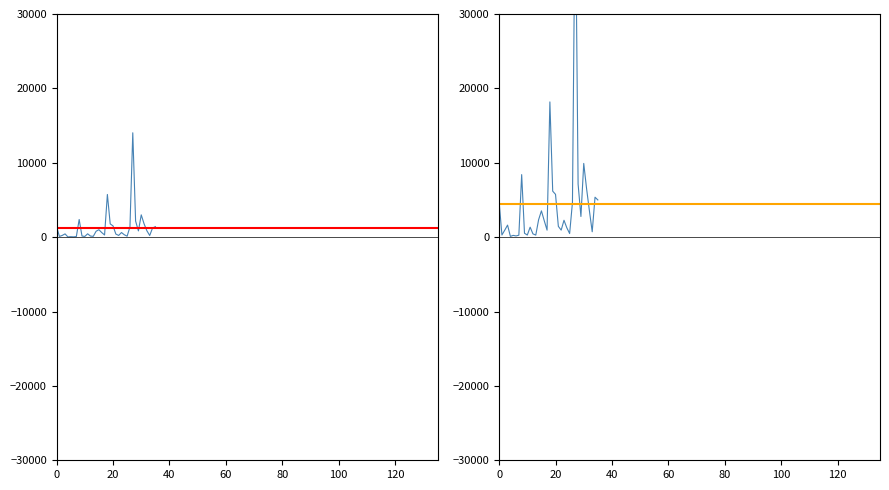

How many data points does each series have?

36